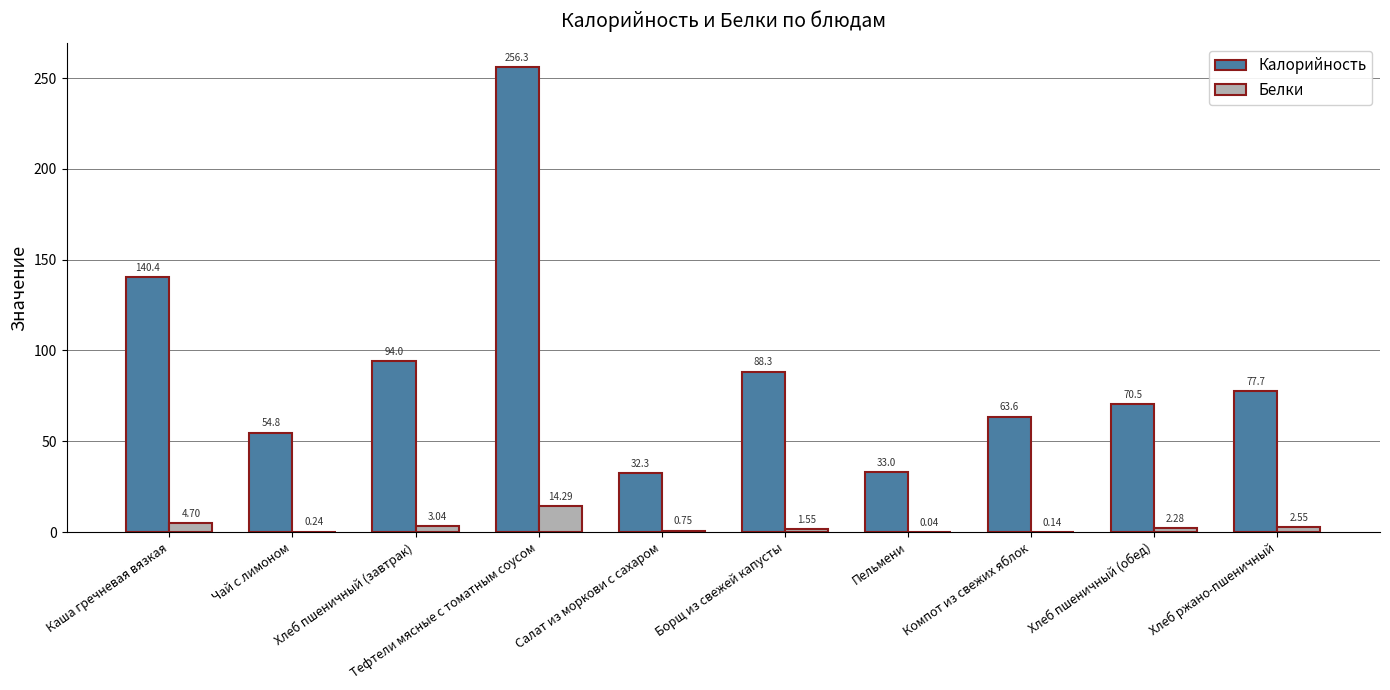

What is the total value across all series at Хлеб пшеничный (завтрак)?

97.0